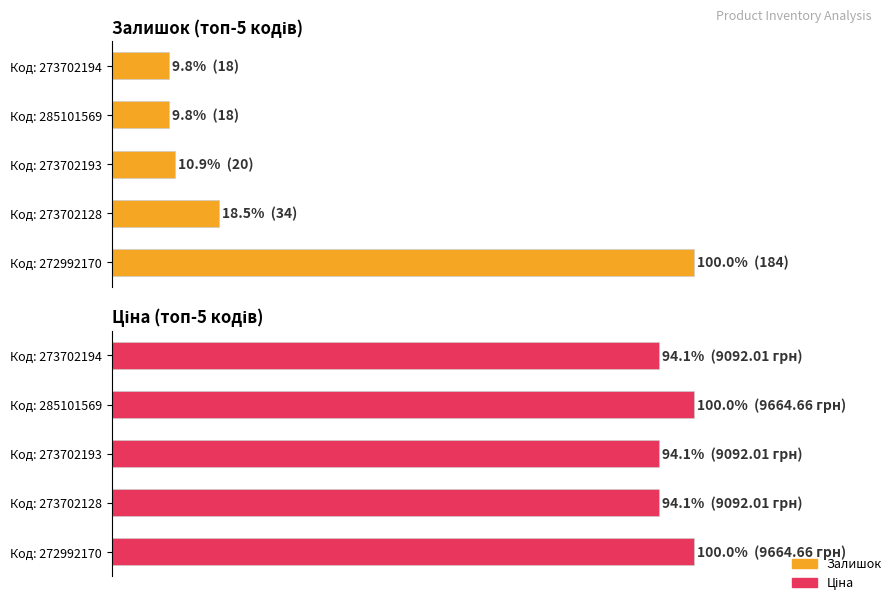

Where is Ціна nearest to the value 97?

Код: 273702128